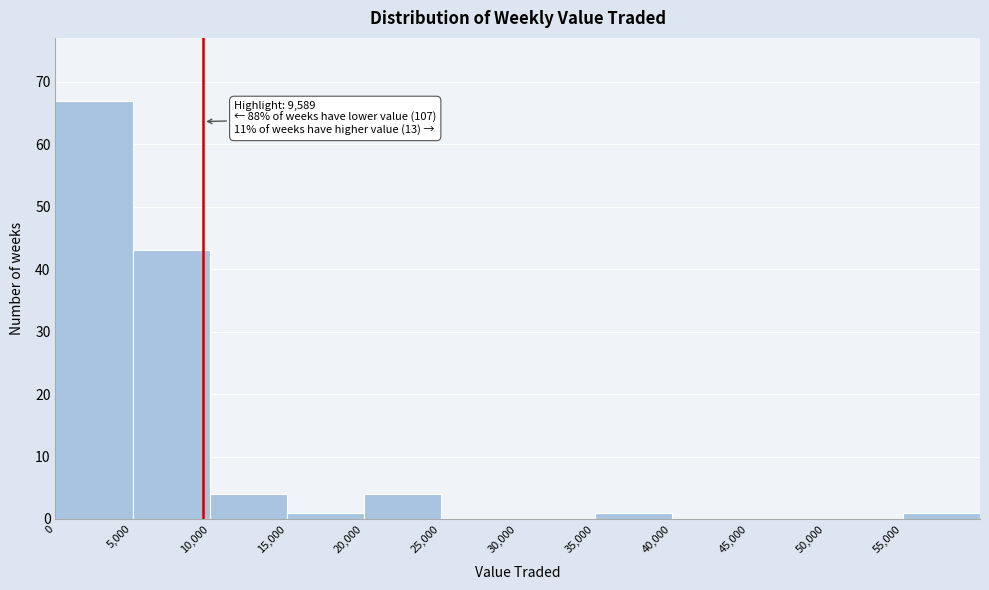

Which range on the x-axis has the tallest bar?

0 to 5000